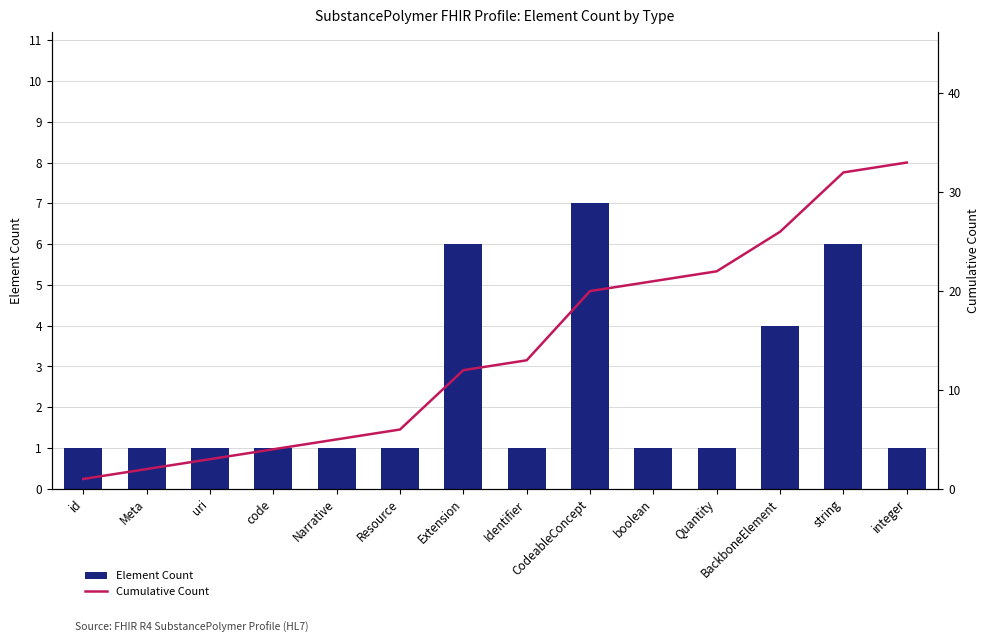

Reading left to right, list all the values displayed in this chart.

Element Count: id=1	Meta=1	uri=1	code=1	Narrative=1	Resource=1	Extension=6	Identifier=1	CodeableConcept=7	boolean=1	Quantity=1	BackboneElement=4	string=6	integer=1
Cumulative Count: id=1	Meta=2	uri=3	code=4	Narrative=5	Resource=6	Extension=12	Identifier=13	CodeableConcept=20	boolean=21	Quantity=22	BackboneElement=26	string=32	integer=33